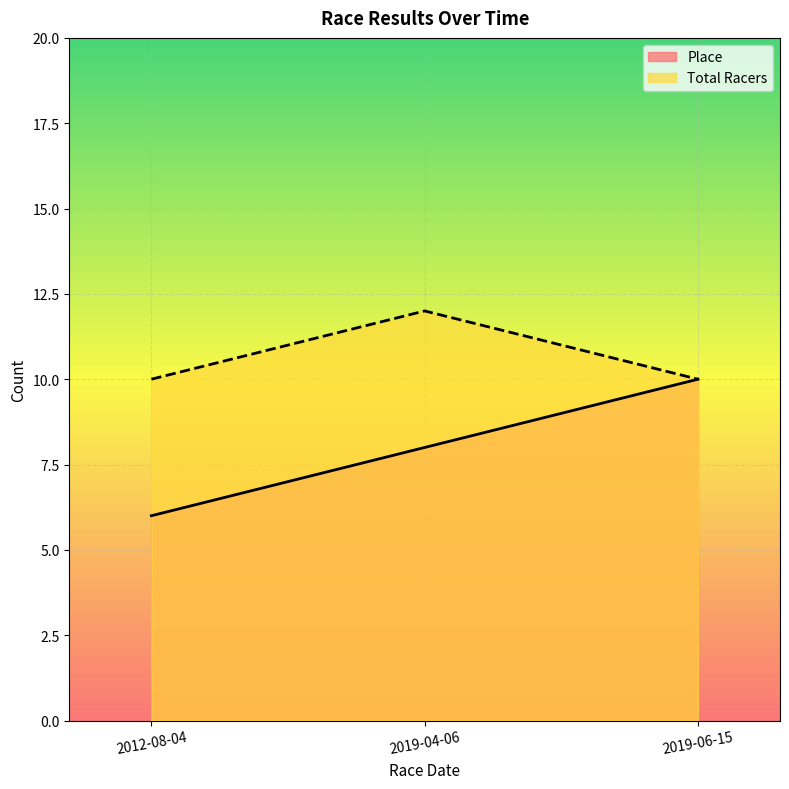

Does the chart display data point markers on the line(s)?

No